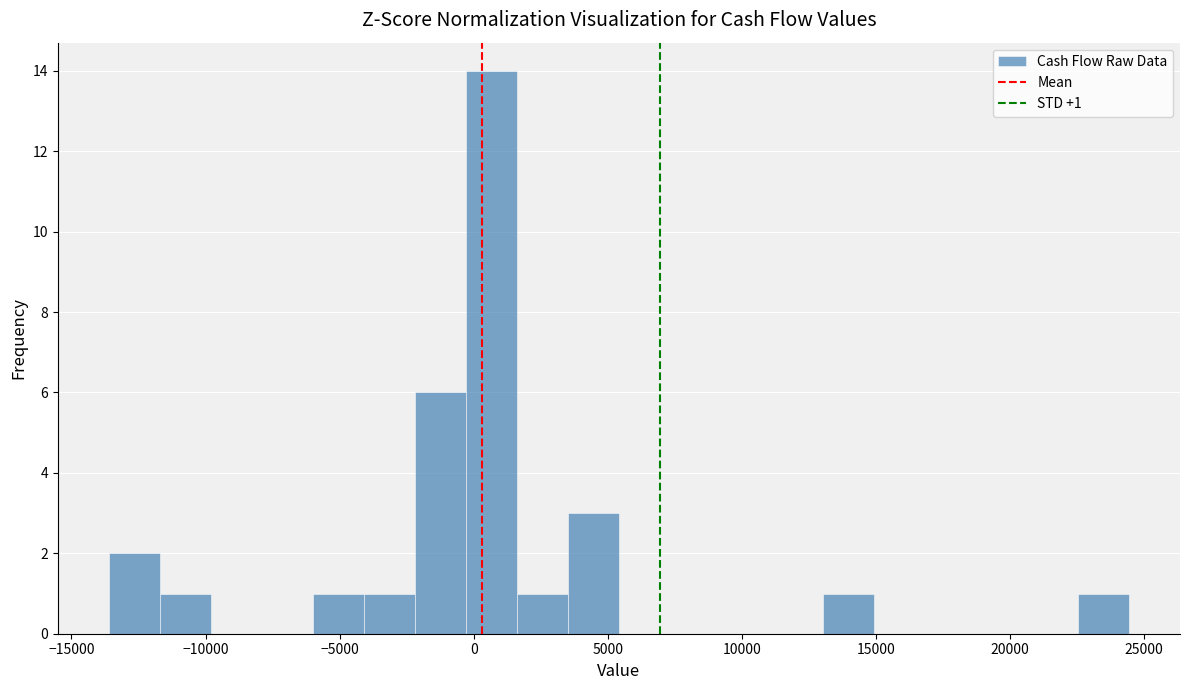

Around what value on the x-axis is the tallest bar? Give the approximate position of its centre, as read against the axis.

500